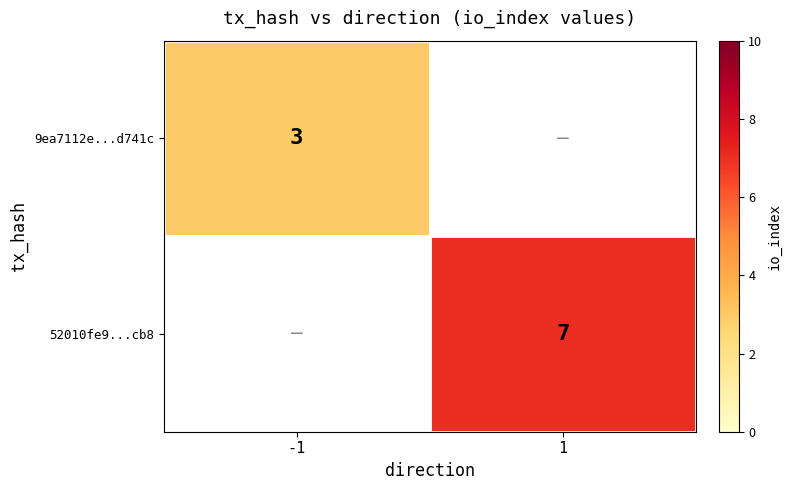

Is it true that 9ea7112e...d741c equals 3 at -1?

True